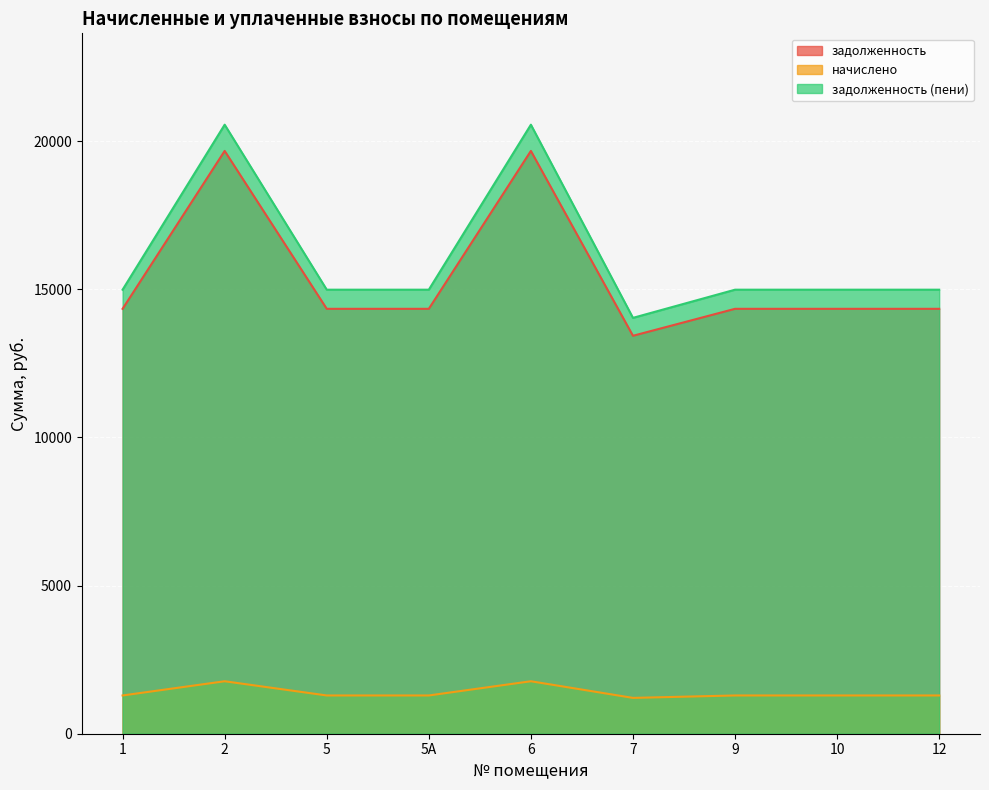

Which category has the highest value across all series?

2